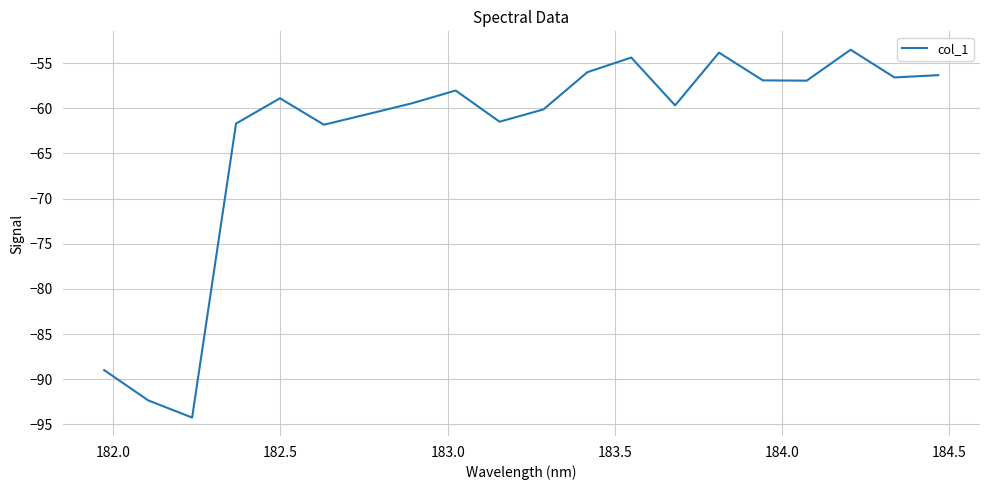

What is the difference between the maximum and minimum values?

40.7